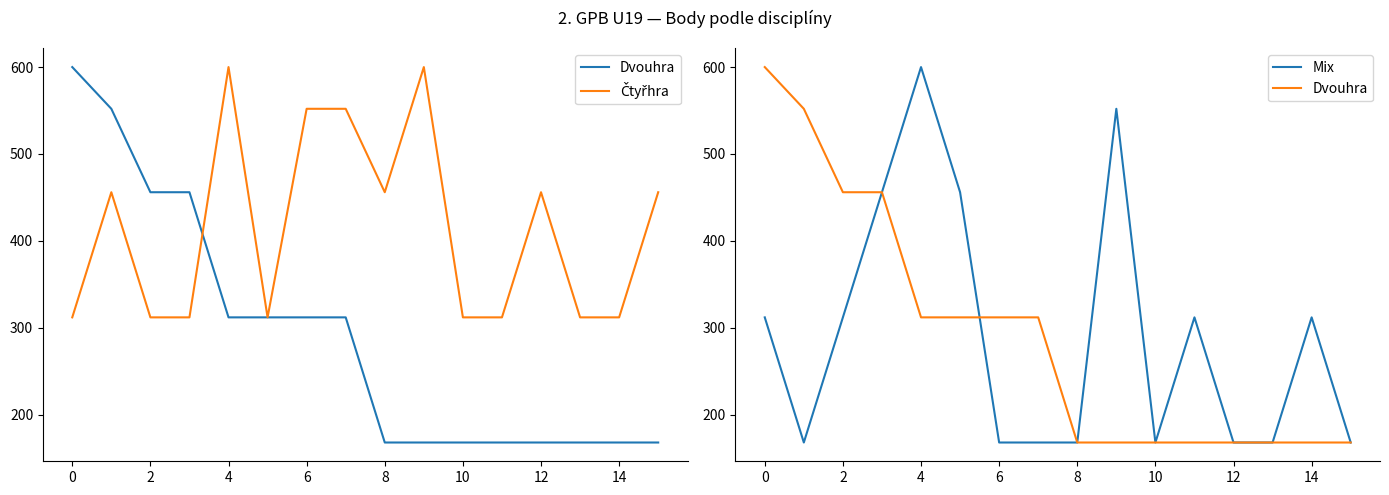

Which category has the lowest value in the Dvouhra series?

8